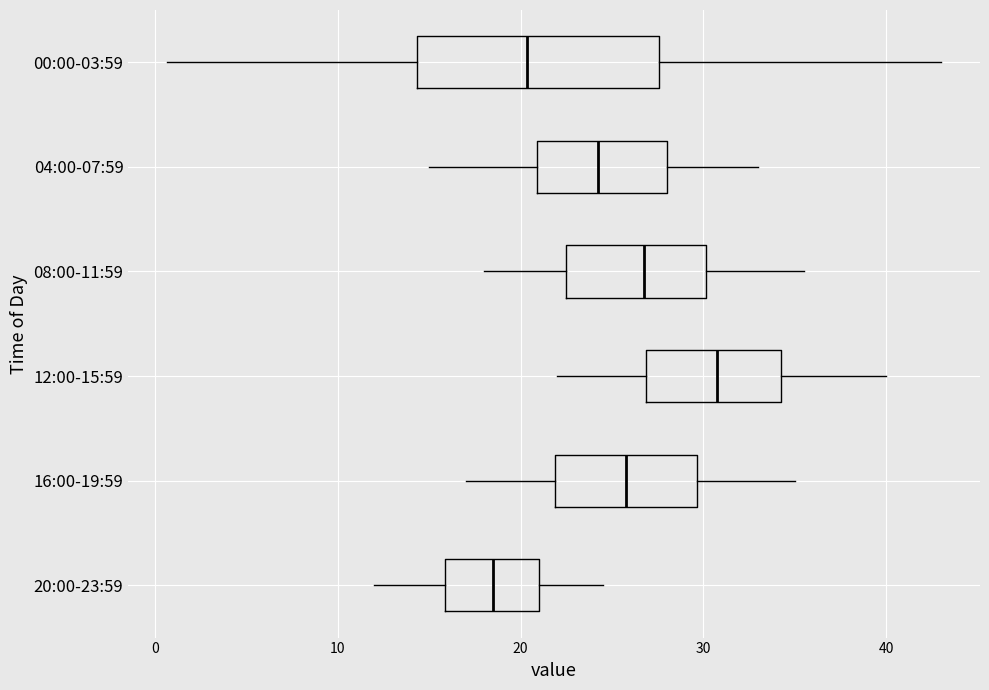

Reading bottom to top, transcribe this box plot: for each box, give where its median line is, the range the box spans, and where its two whiskers end, as read against the x-axis. The values are not printed on the chart, so give them approximately, as read against the axis.

20:00-23:59: median 19, box 16 to 21, whiskers 12 to 25
16:00-19:59: median 26, box 22 to 30, whiskers 17 to 35
12:00-15:59: median 31, box 27 to 34, whiskers 22 to 40
08:00-11:59: median 27, box 23 to 30, whiskers 18 to 36
04:00-07:59: median 24, box 21 to 28, whiskers 15 to 33
00:00-03:59: median 20, box 14 to 28, whiskers 1 to 43